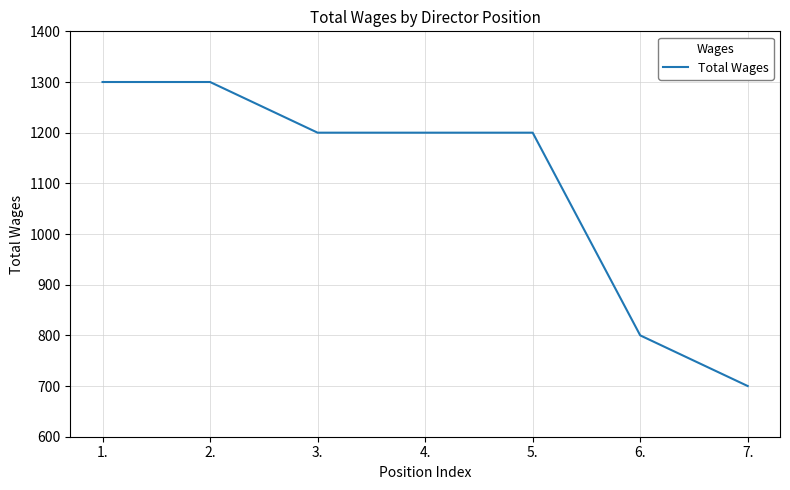

How many lines are shown in the chart?

1